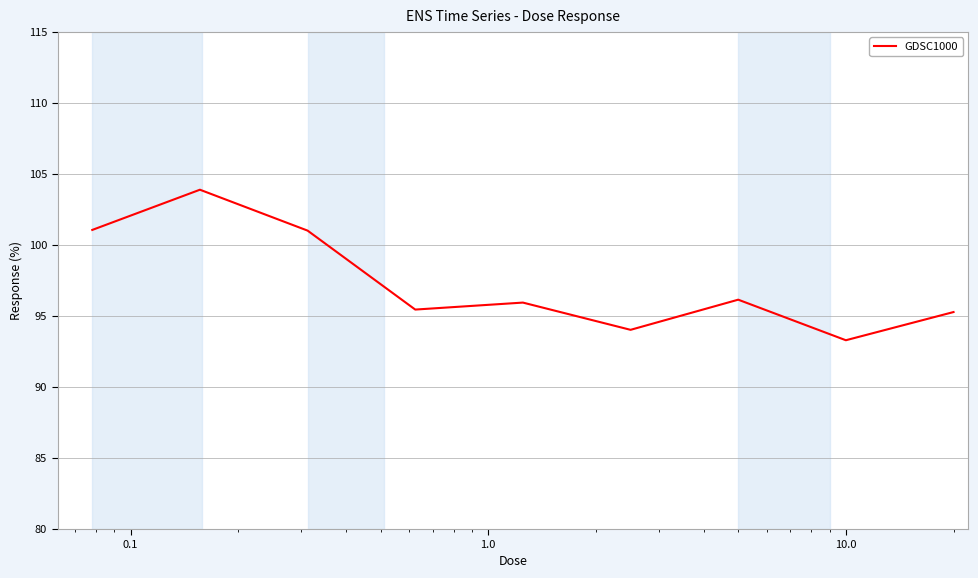

What is the greatest value displayed?

103.9